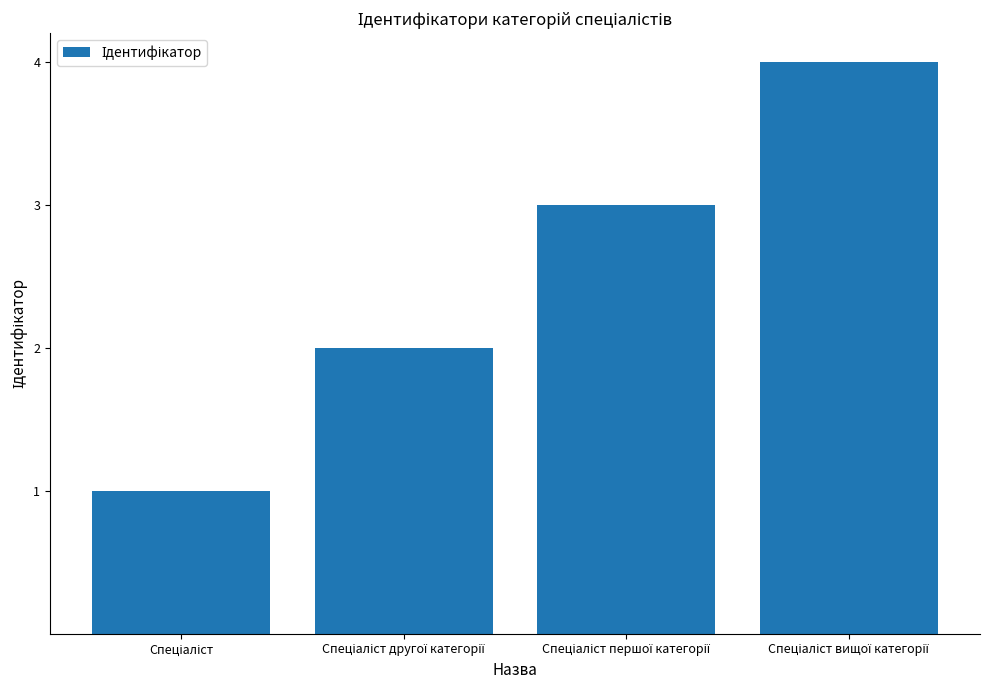

What is the difference between the maximum and minimum values?

3